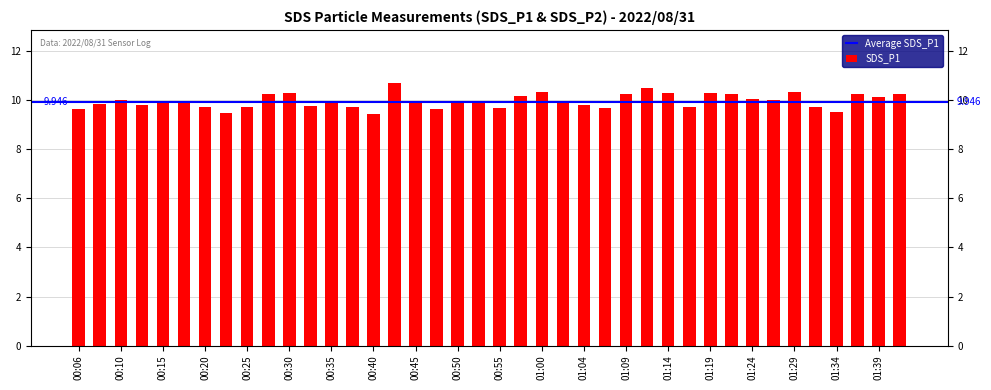

Count the number of categories in the chart.

40